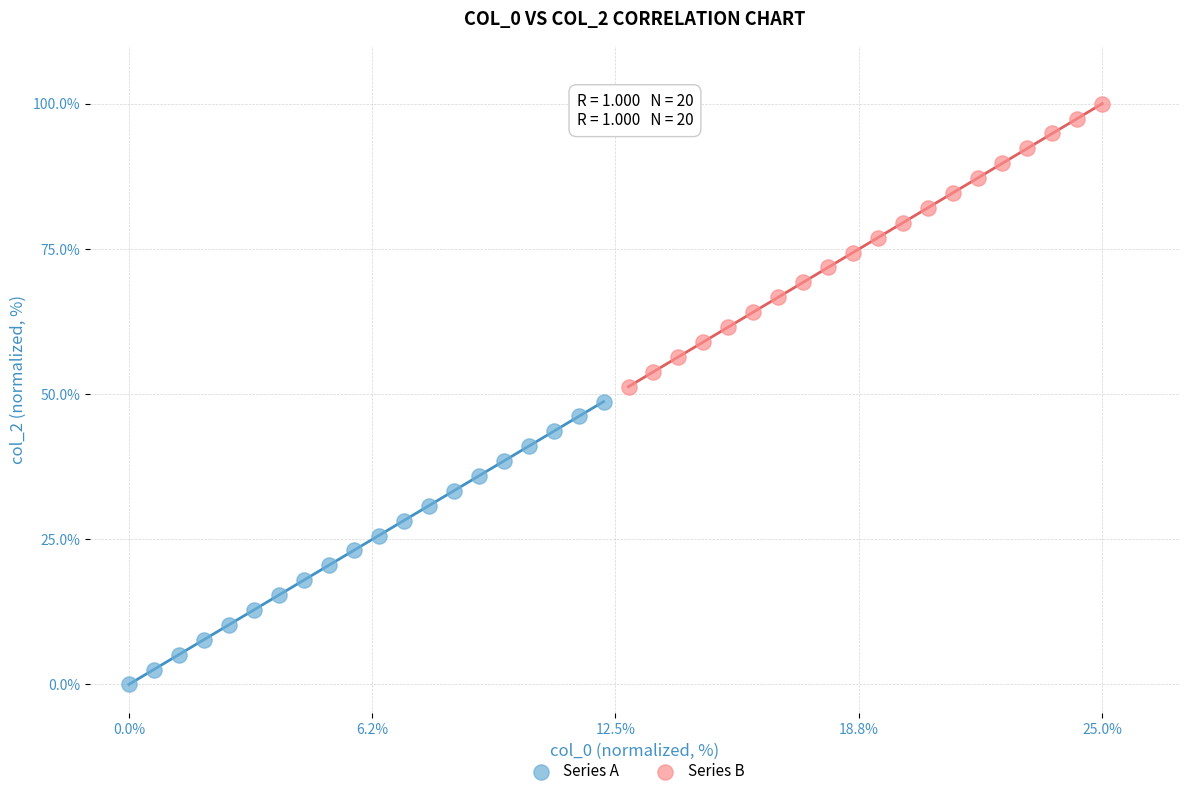

Which series reaches the maximum Y coordinate?

Series B